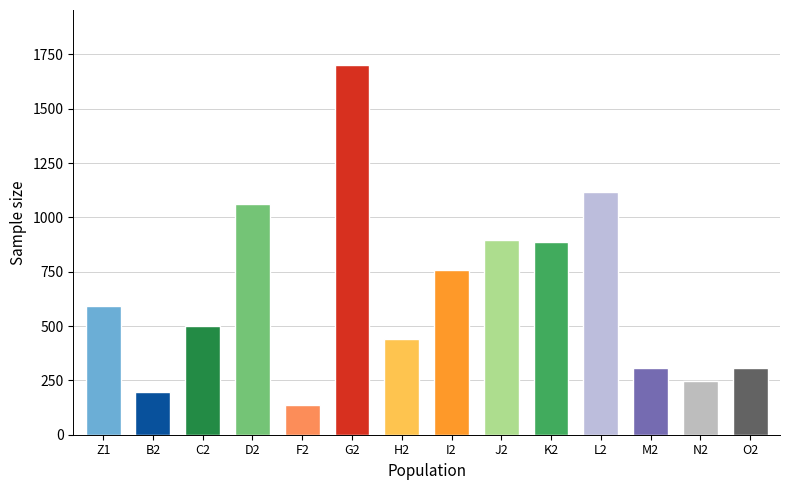

What value does the data have at B2, to the nearest 50?

200